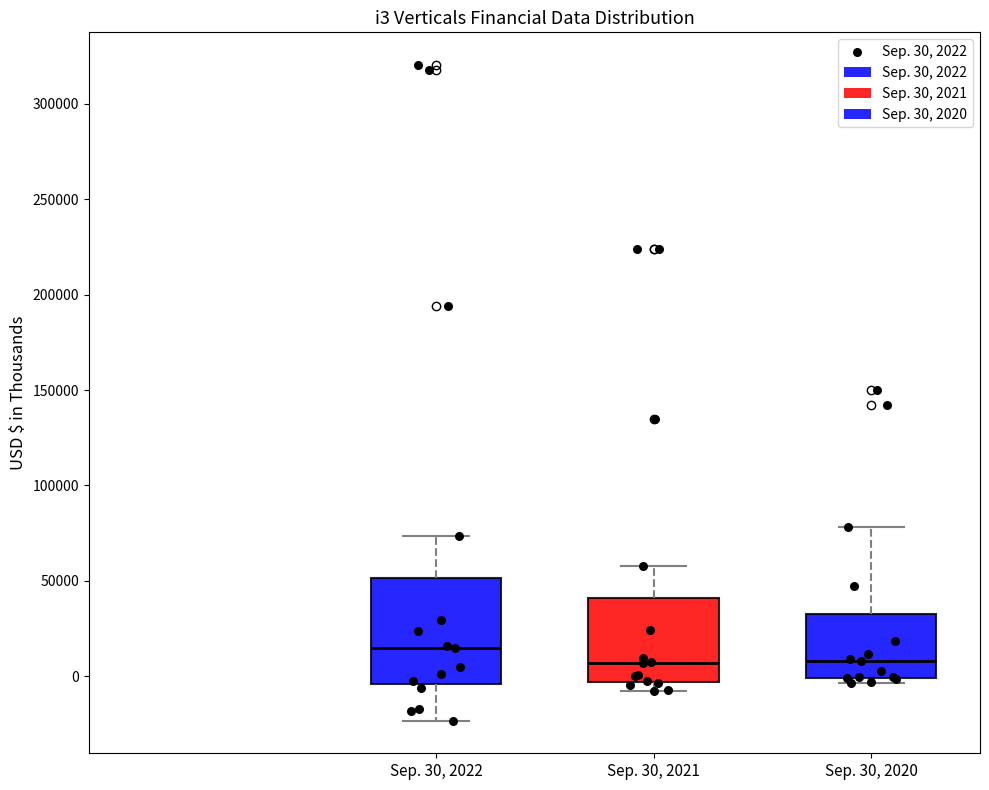

Which box has the highest median line?

Sep. 30, 2022